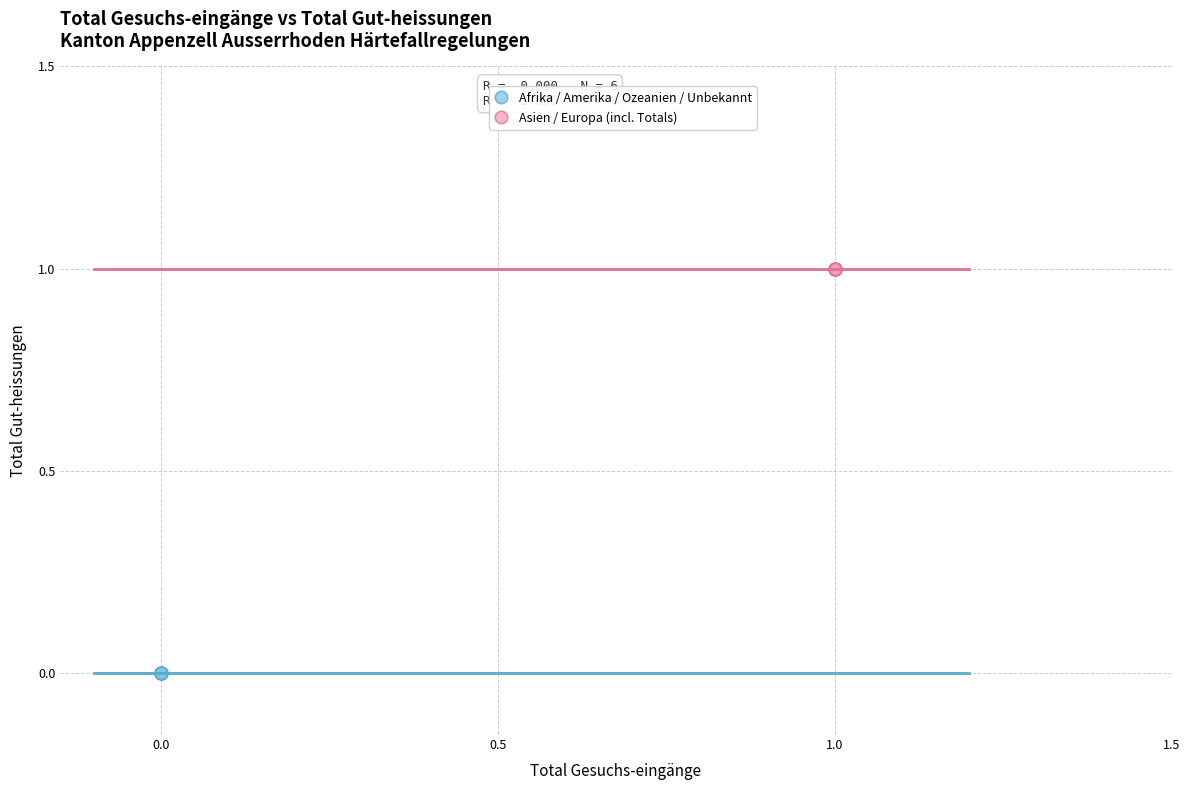

Which series reaches the maximum Y coordinate?

Asien / Europa (incl. Totals)